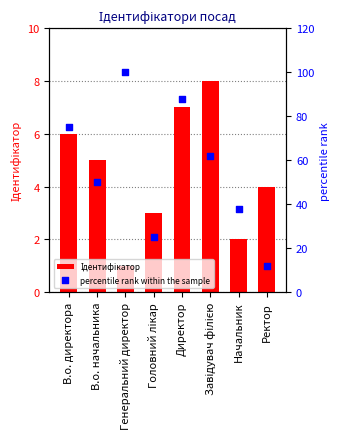

Which series has the largest Y range (max minus min)?

percentile rank within the sample